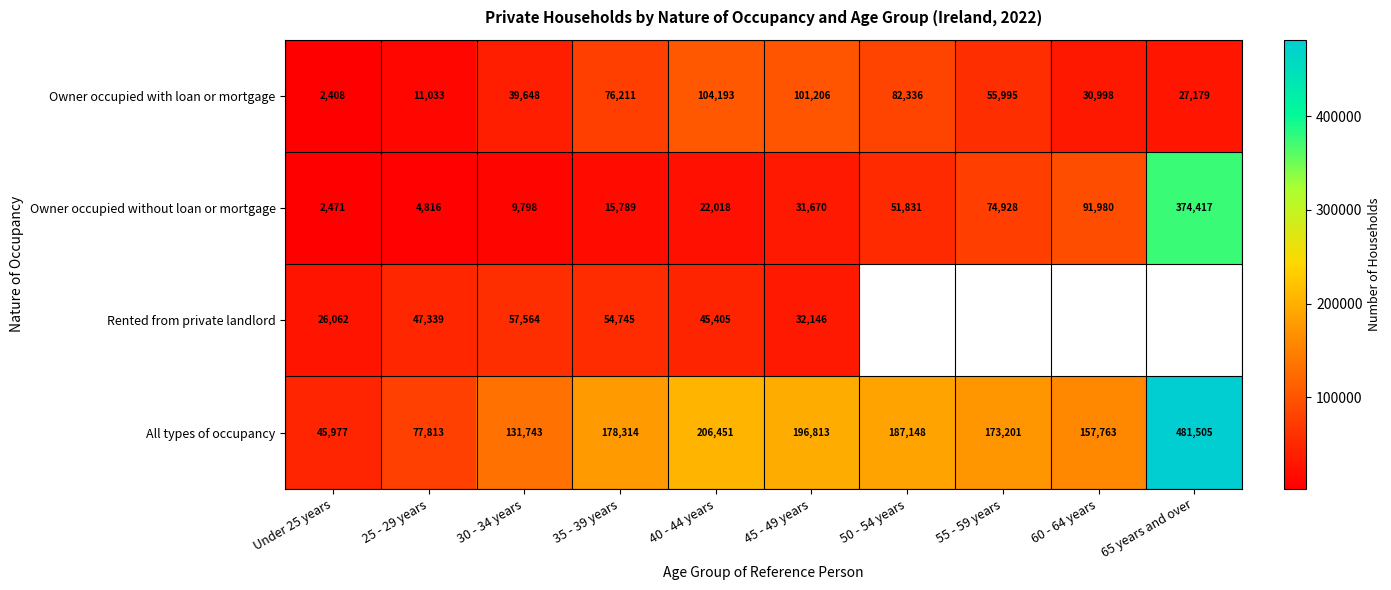

What is the sum of all All types of occupancy values?

1836728